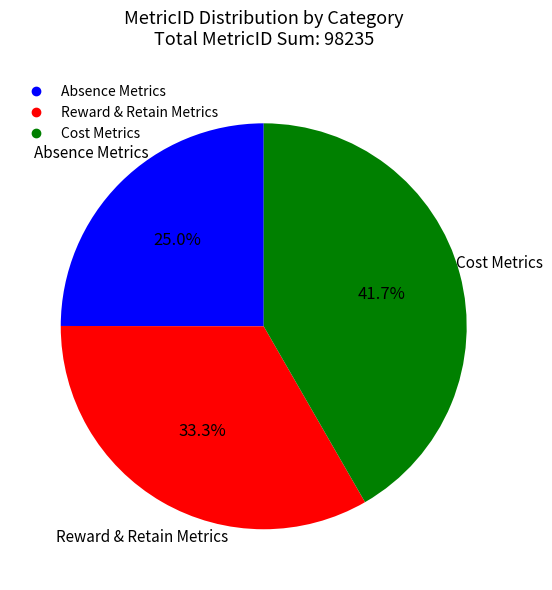

Does any single category account for the majority?

No